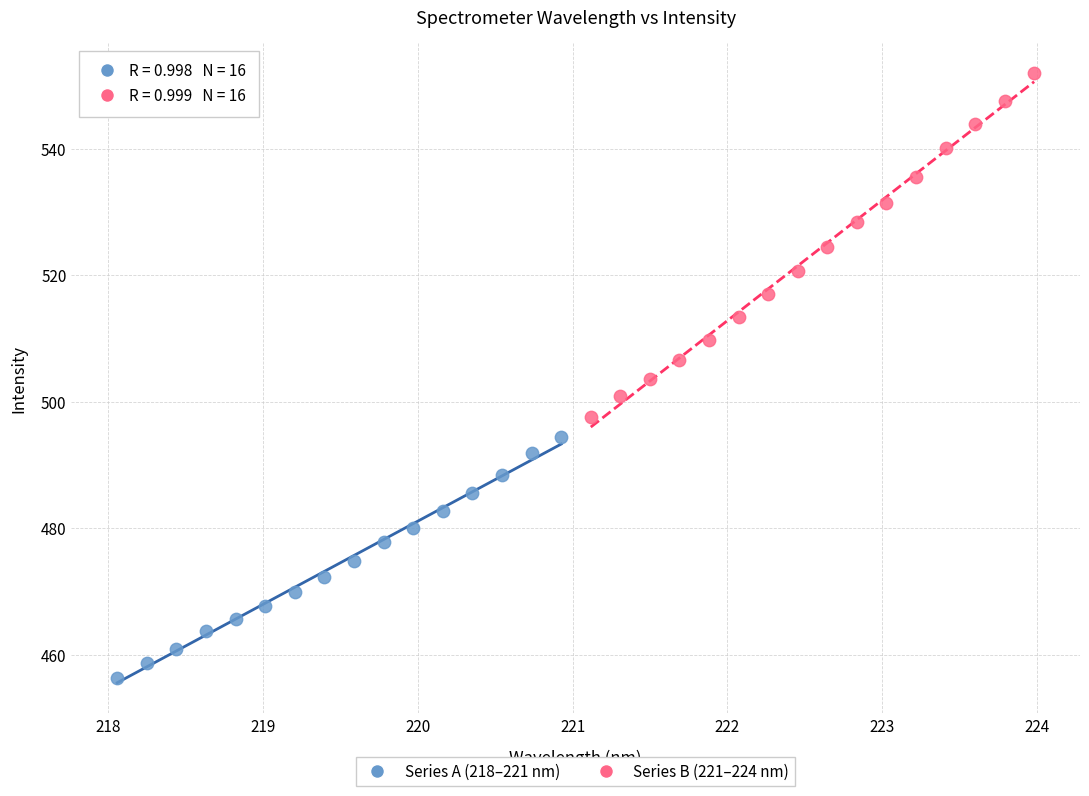

Which series reaches the minimum Y coordinate?

Series A (218–221 nm)